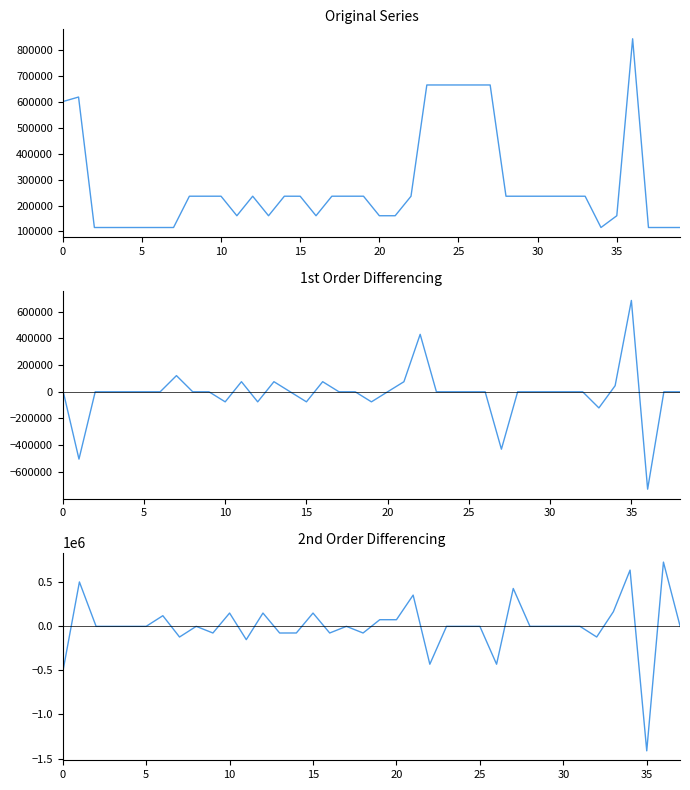

Does the chart display data point markers on the line(s)?

No